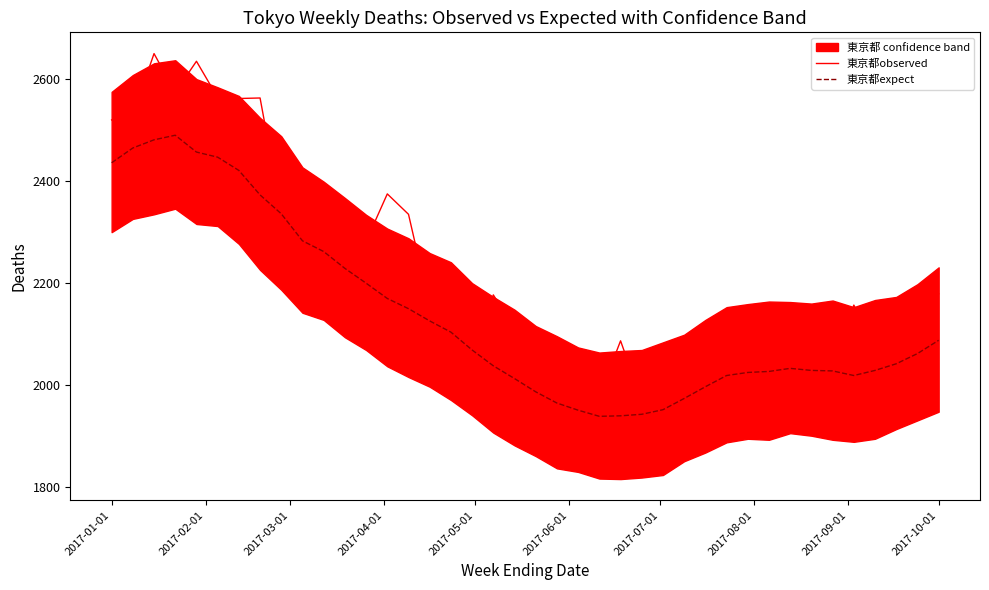

What is the highest value of the 東京都observed series?

2649